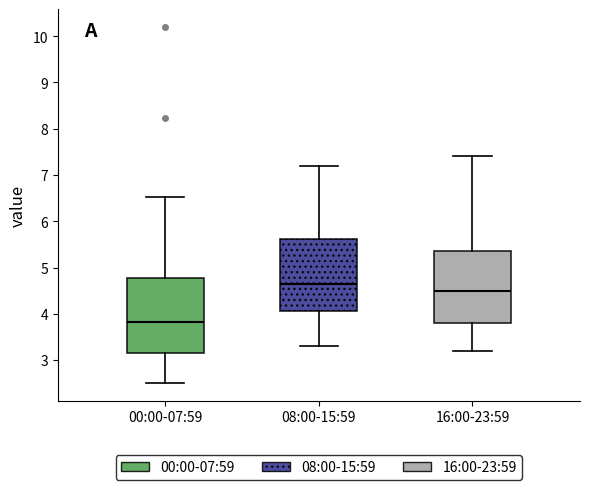

Where is the upper edge of the box for 00:00-07:59 on the y-axis? The values are not printed on the chart, so give them approximately, as read against the axis.

4.8